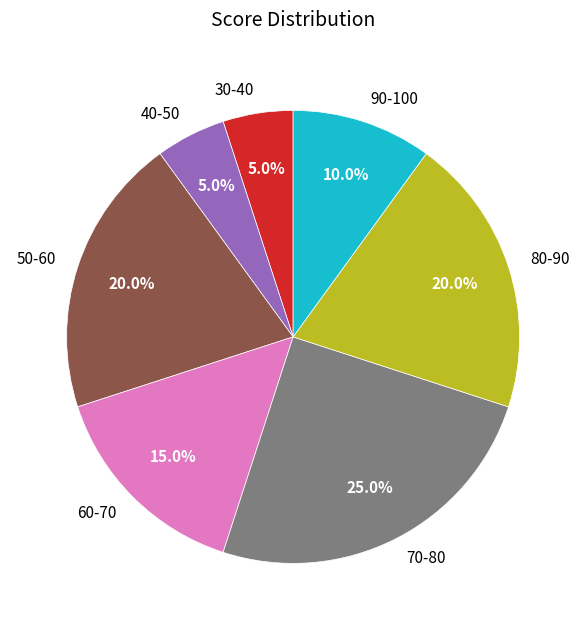

To the nearest percent, what portion does 40-50 represent?

5%